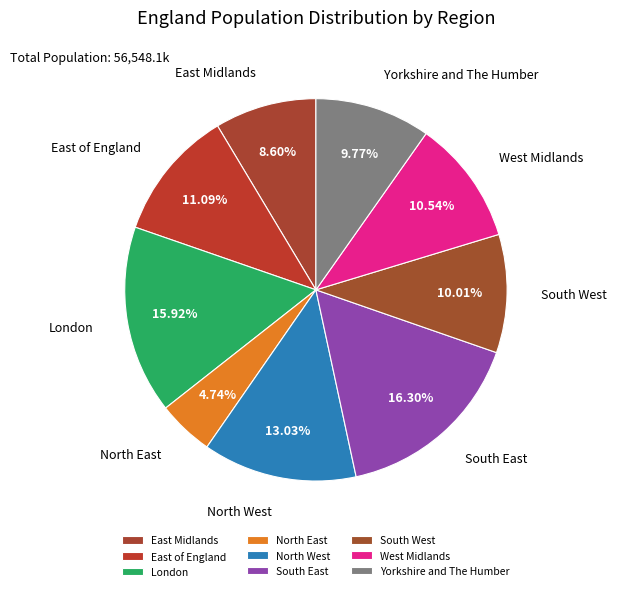

Between West Midlands and Yorkshire and The Humber, which is larger?

West Midlands